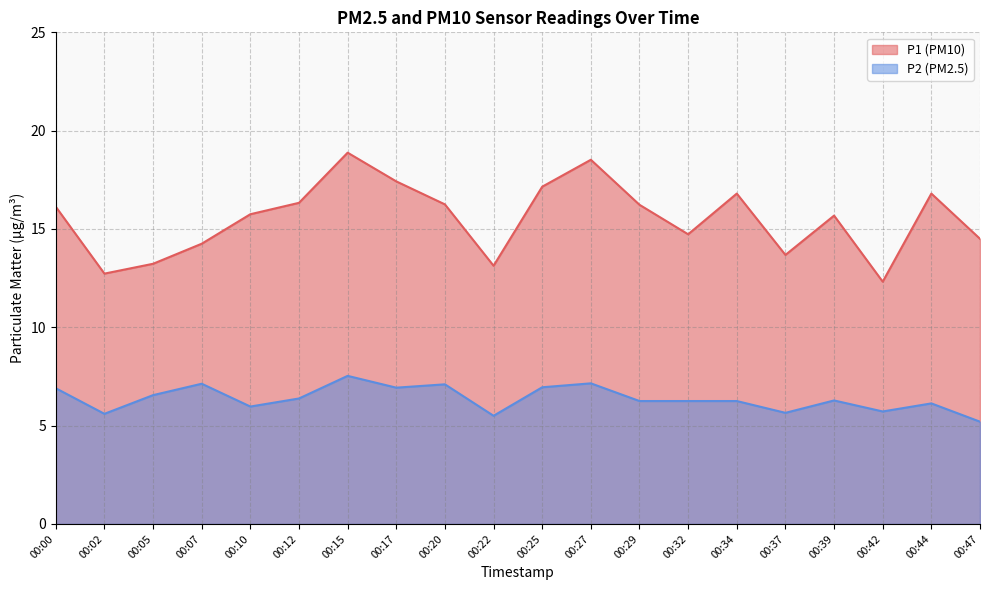

What is the sum of all P2 values?

127.4